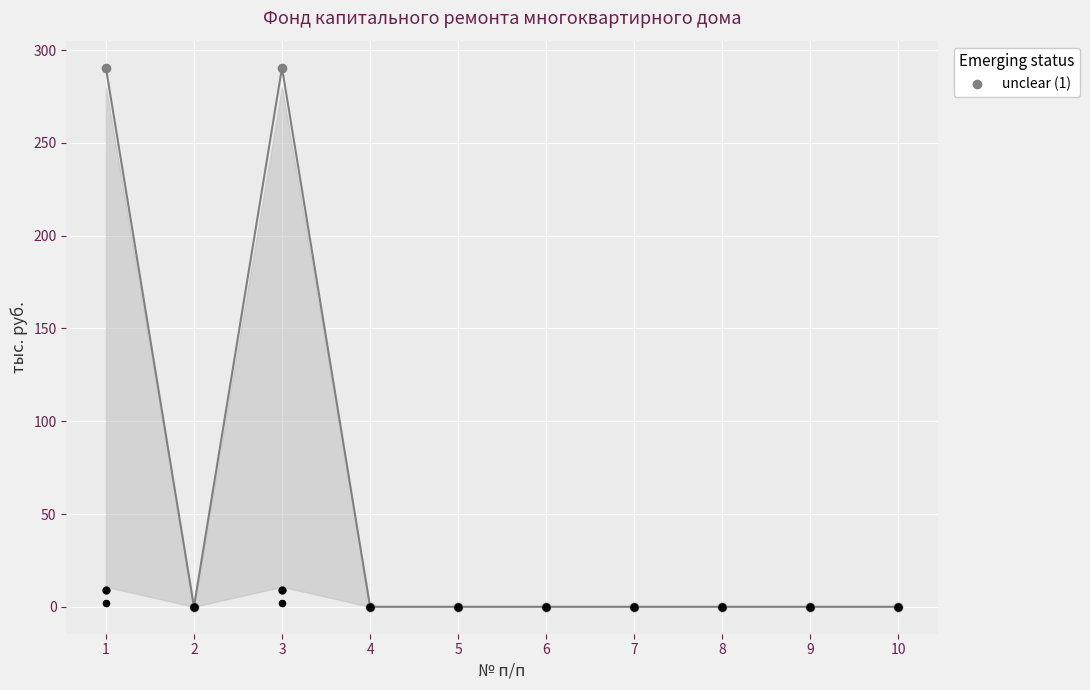

Which has a higher value, 10 or 2?

10